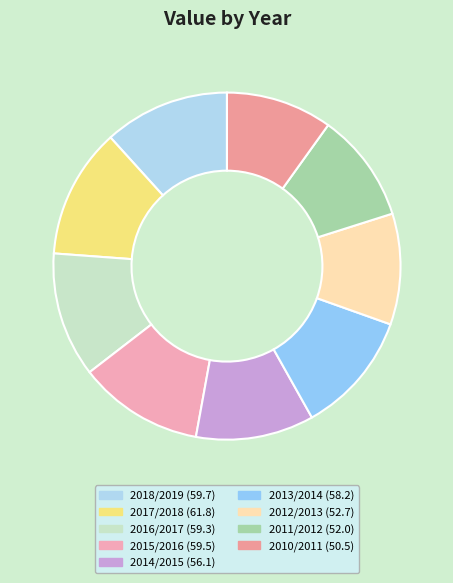

What is the smallest slice in the pie chart?

2010/2011